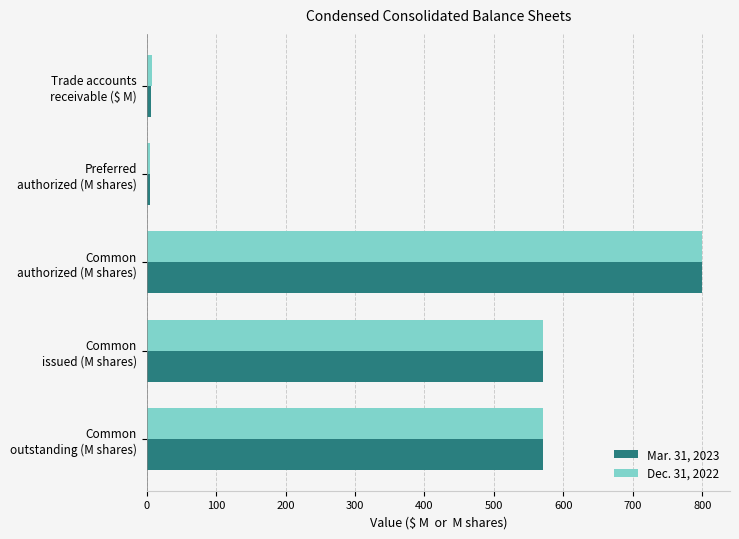

How many values in the Dec. 31, 2022 series are below 570?

2